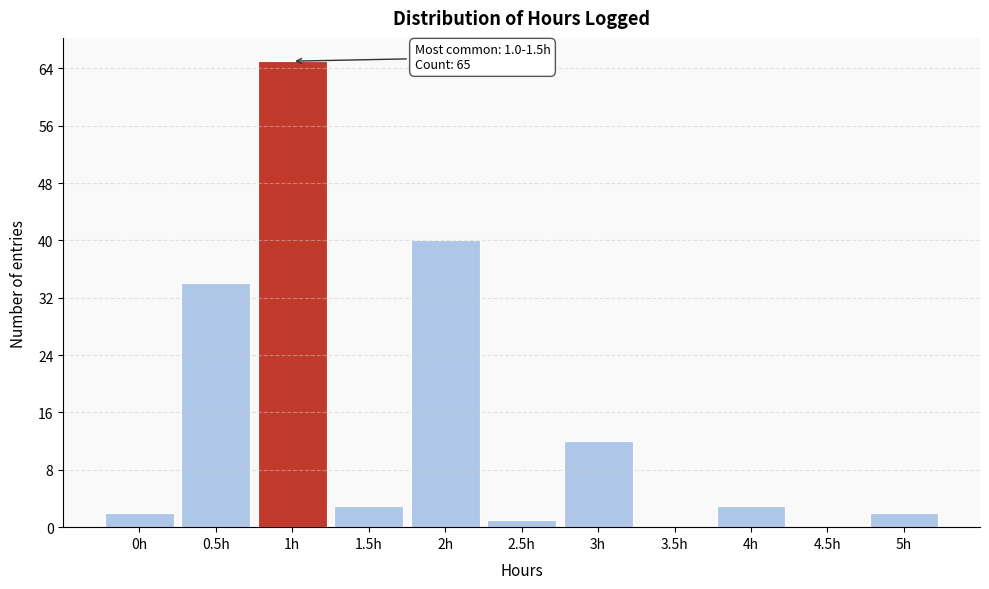

Reading left to right, what are all the values shown in this chart?

0h=2	0.5h=34	1h=65	1.5h=3	2h=40	2.5h=1	3h=12	3.5h=0	4h=3	4.5h=0	5h=2